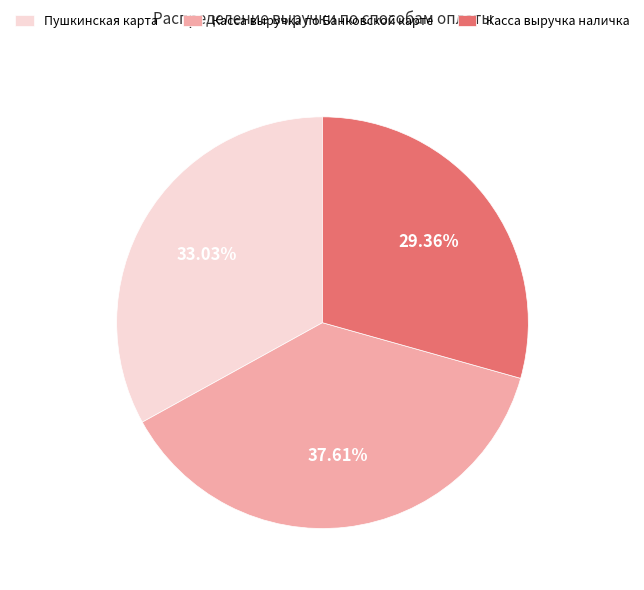

To the nearest percent, what portion does Пушкинская карта represent?

33%